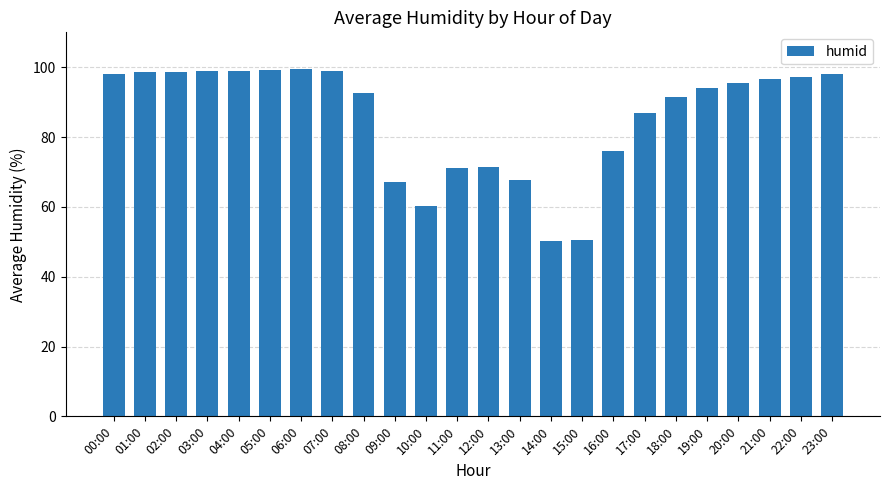

What is the ratio of the value at 04:00 to the value at 21:00?

1.0